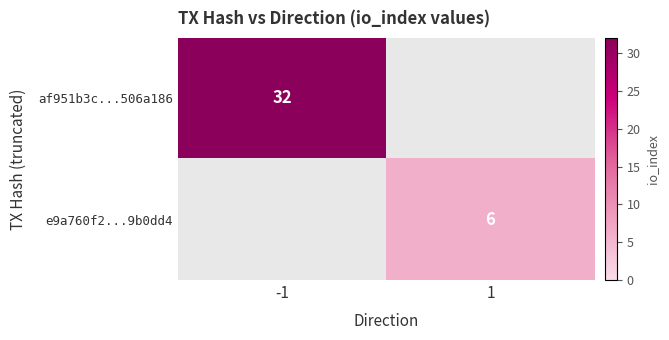

What is the smallest value displayed?

6.0